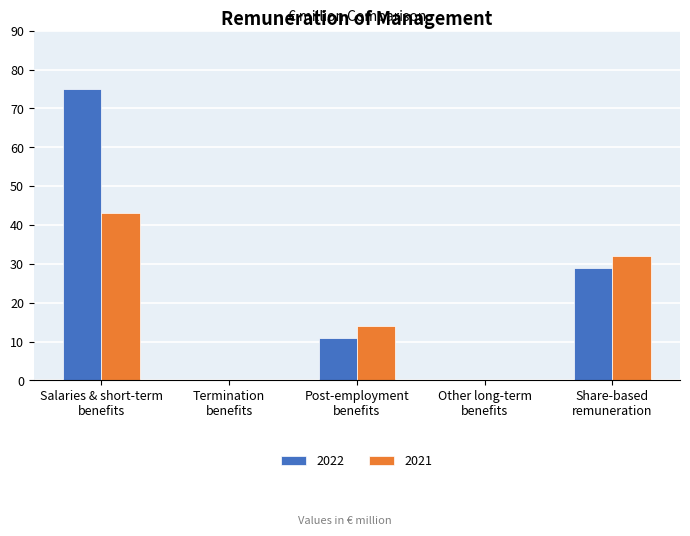

What is the highest value of the 2021 series?

43